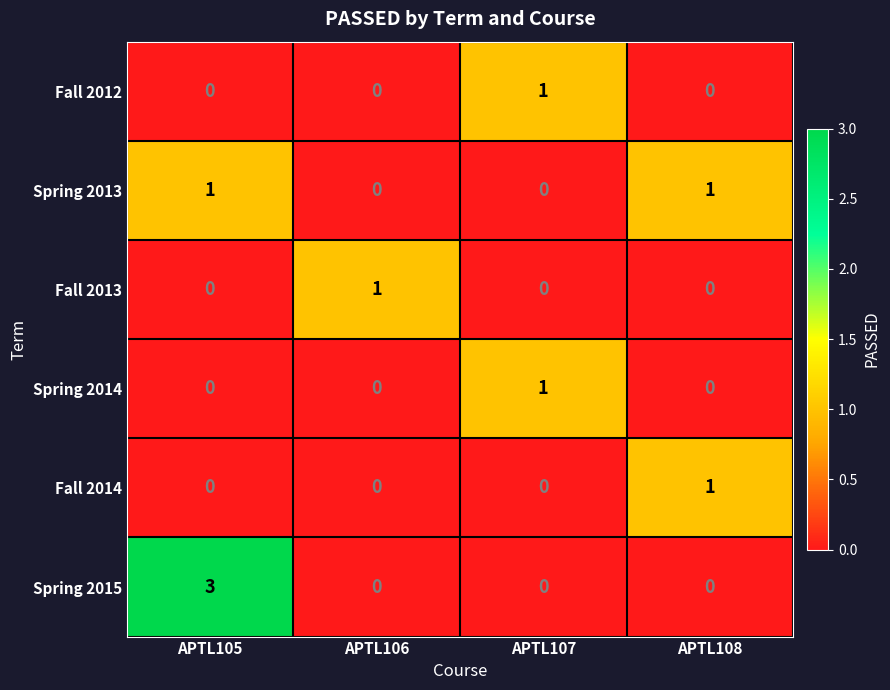

True or false: Fall 2014 has a value of 0 at APTL105.

True